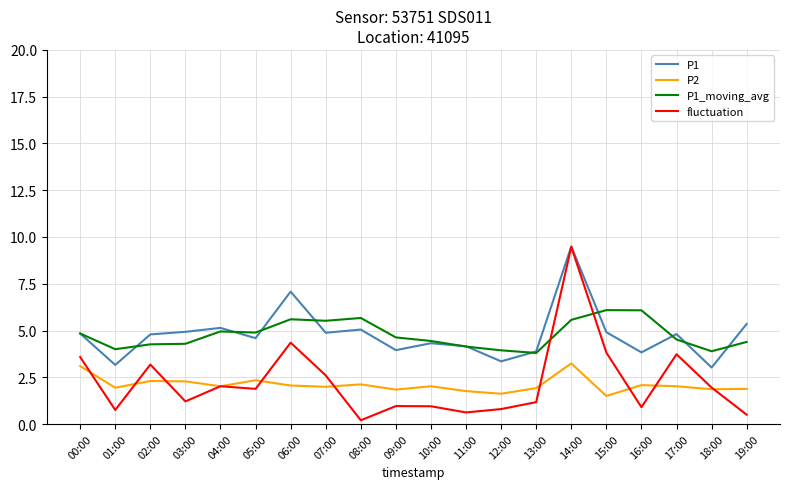

Is it true that fluctuation equals 9.5 at 14:00?

True